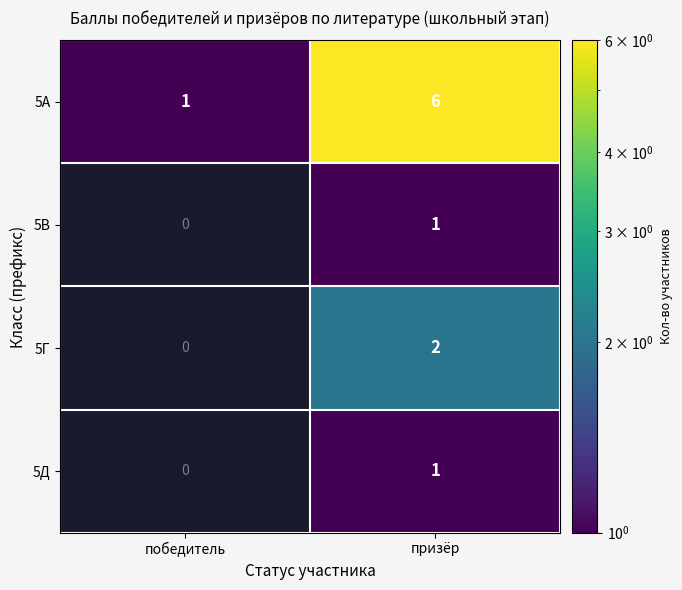

True or false: 5А has a value of 2.5 at призёр.

False